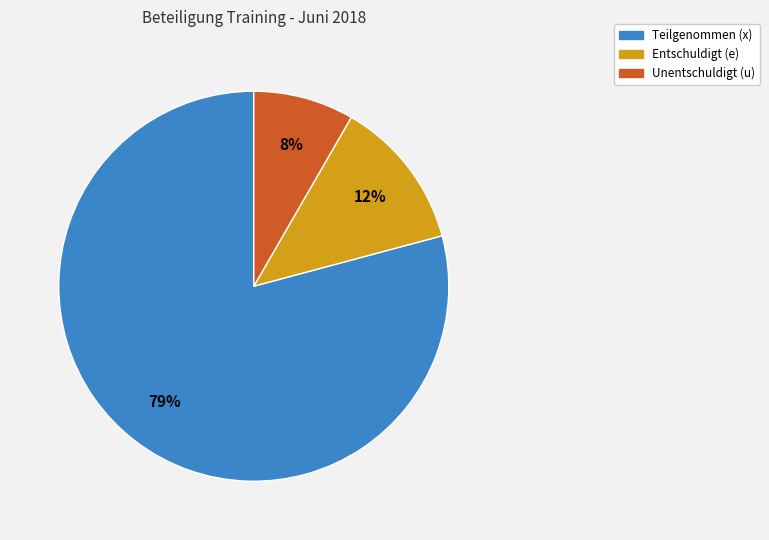

To the nearest percent, what is the average slice percentage?

33%